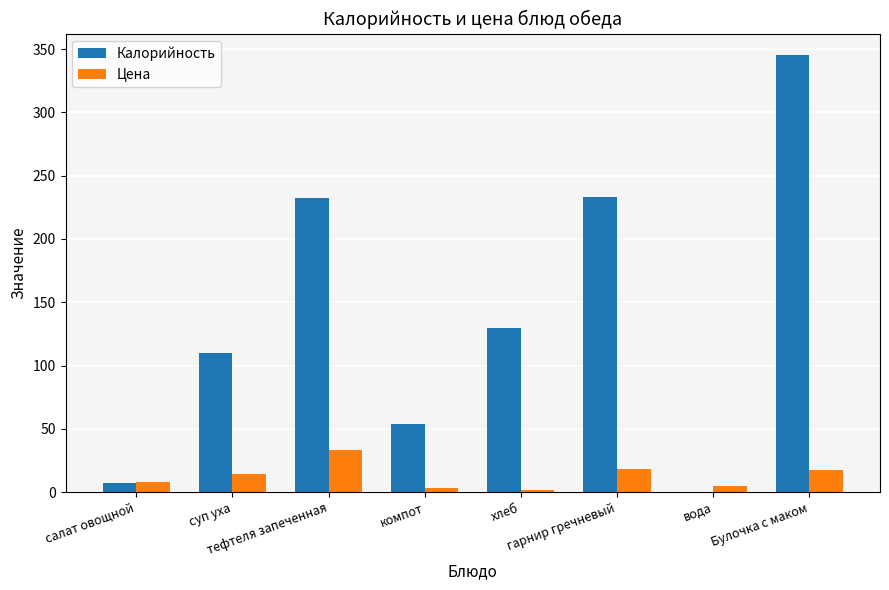

What are all the series names shown in the legend?

Калорийность, Цена